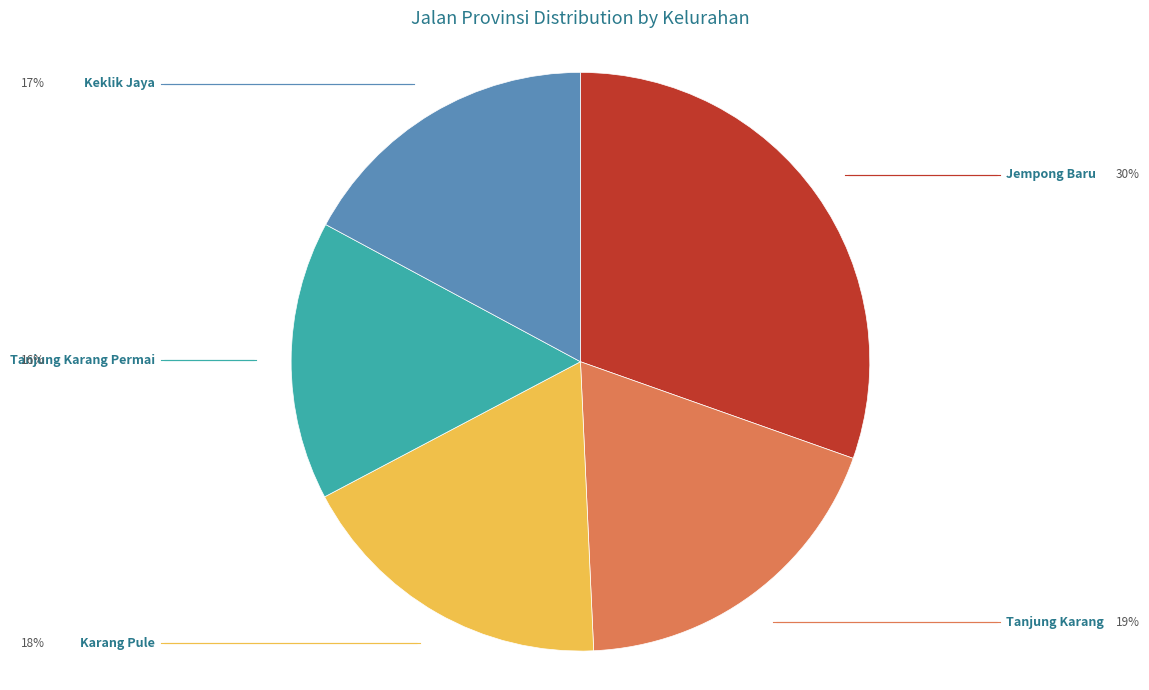

True or false: Tanjung Karang Permai accounts for 16% of the total.

True